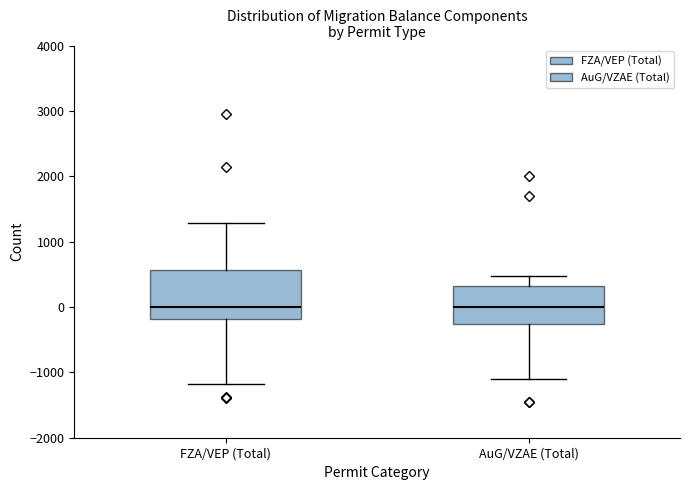

Reading left to right, read every box against the y-axis: the position of its median line, the range the box covers, and the ends of its whiskers. The values are not printed on the chart, so give them approximately, as read against the axis.

FZA/VEP (Total): median 0, box -200 to 600, whiskers -1200 to 1300
AuG/VZAE (Total): median 0, box -300 to 300, whiskers -1100 to 500